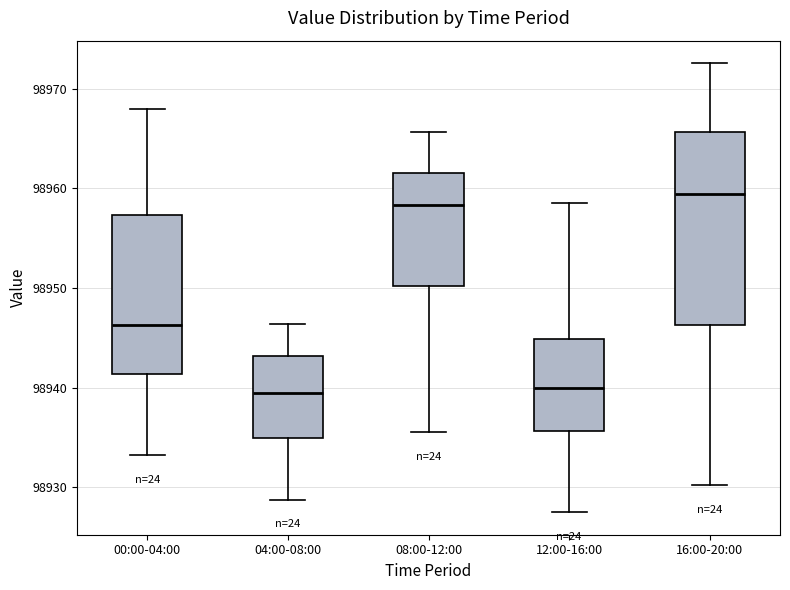

Reading left to right, read every box against the y-axis: the position of its median line, the range the box covers, and the ends of its whiskers. The values are not printed on the chart, so give them approximately, as read against the axis.

00:00-04:00: median 98946, box 98941 to 98957, whiskers 98933 to 98968
04:00-08:00: median 98939, box 98935 to 98943, whiskers 98929 to 98946
08:00-12:00: median 98958, box 98950 to 98962, whiskers 98936 to 98966
12:00-16:00: median 98940, box 98936 to 98945, whiskers 98927 to 98959
16:00-20:00: median 98959, box 98946 to 98966, whiskers 98930 to 98973